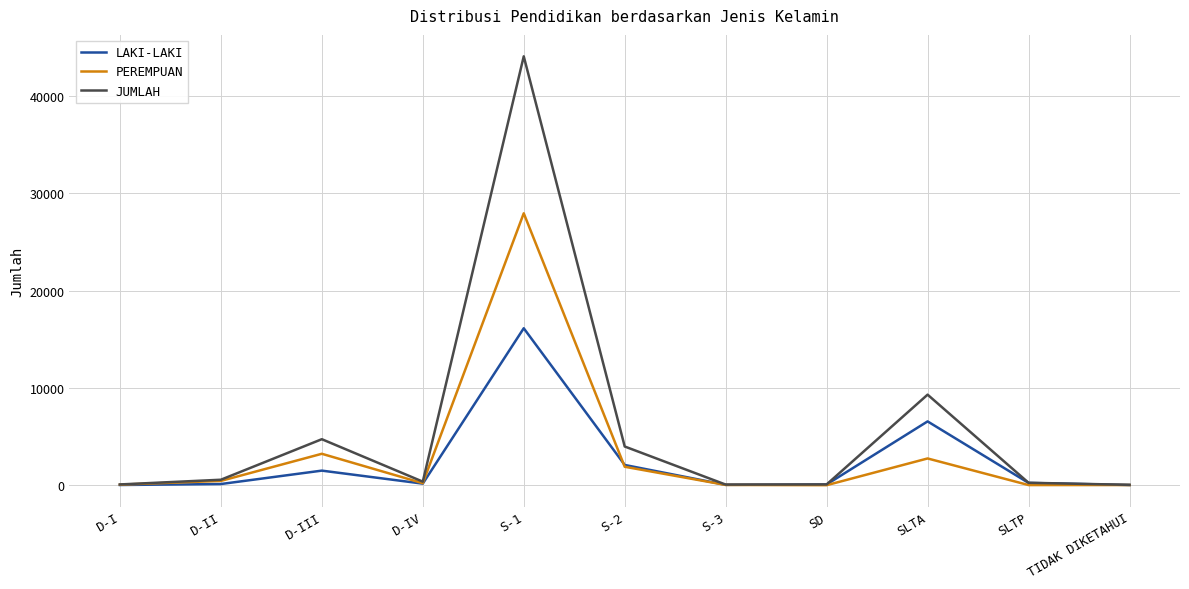

What is the highest value of the LAKI-LAKI series?

16135